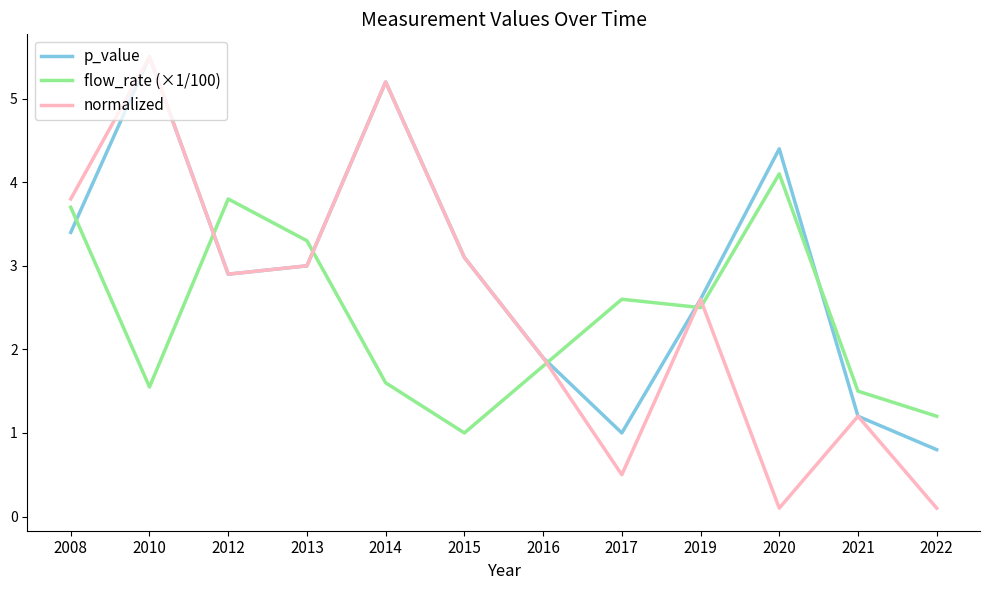

Which label corresponds to the largest value in the chart?

2010